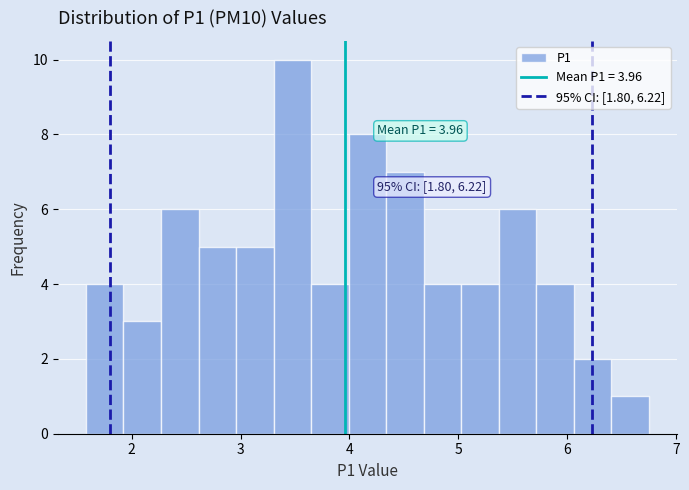

Read against the x-axis, roughly where is the centre of the tallest bar?

3.5